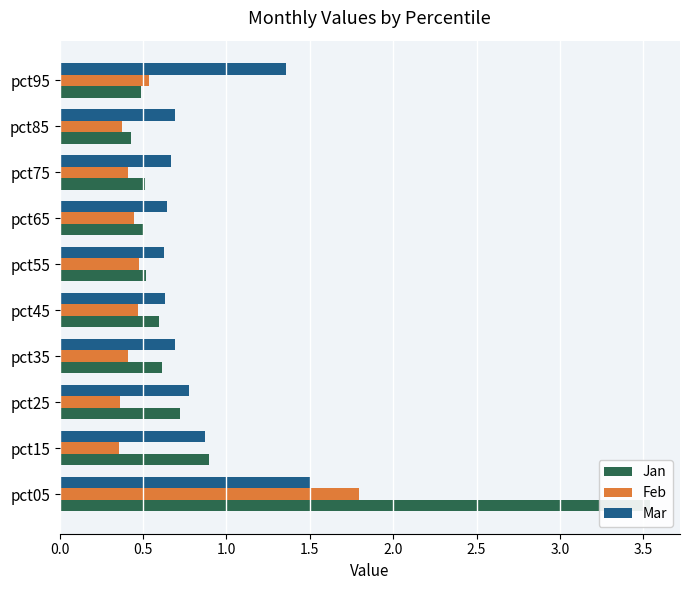

What is the average value of the Mar series?

0.8